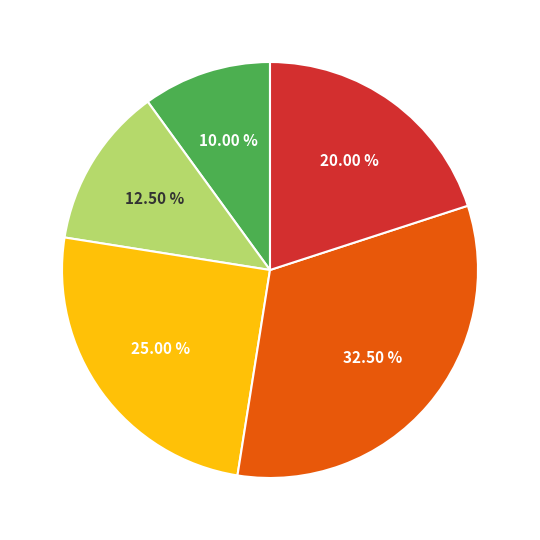

Is there any slice that represents more than half of the pie?

No